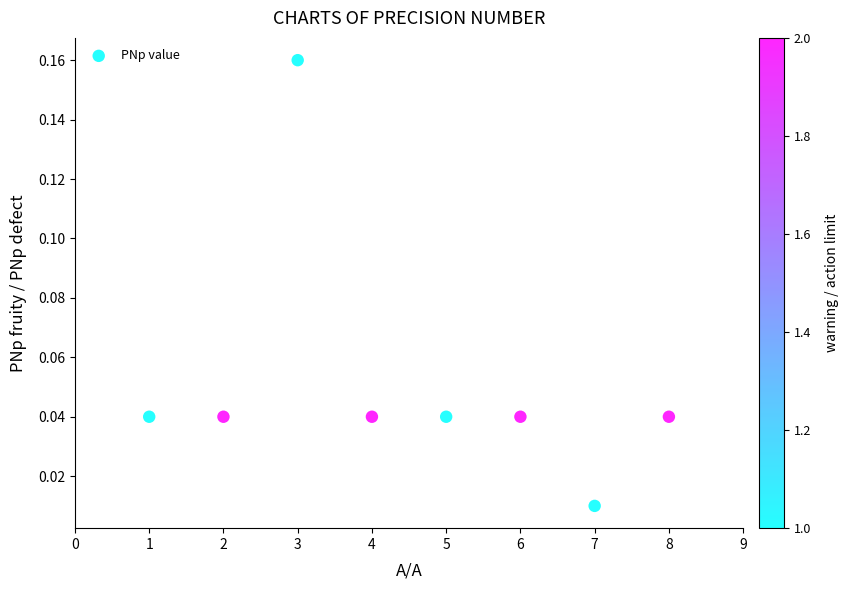

What is the average X value?

4.5